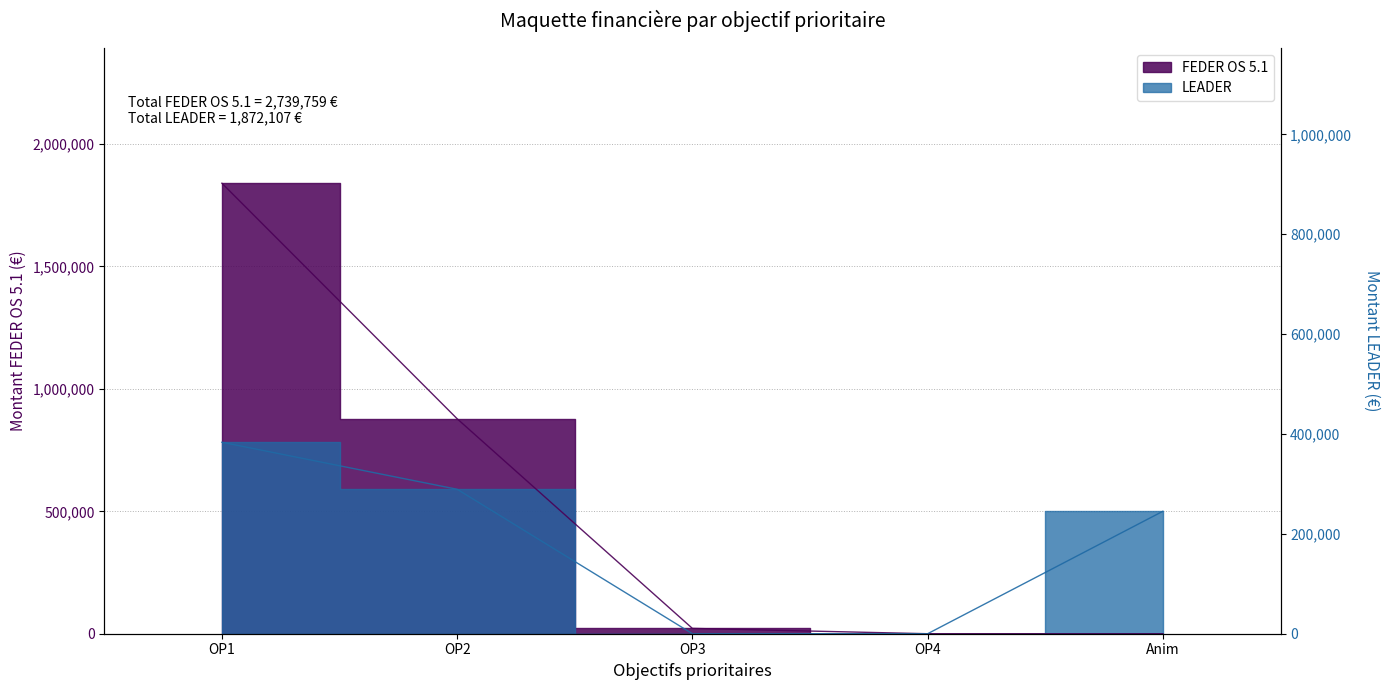

Rank the series by their maximum value, from highest to lowest.

FEDER OS 5.1, LEADER